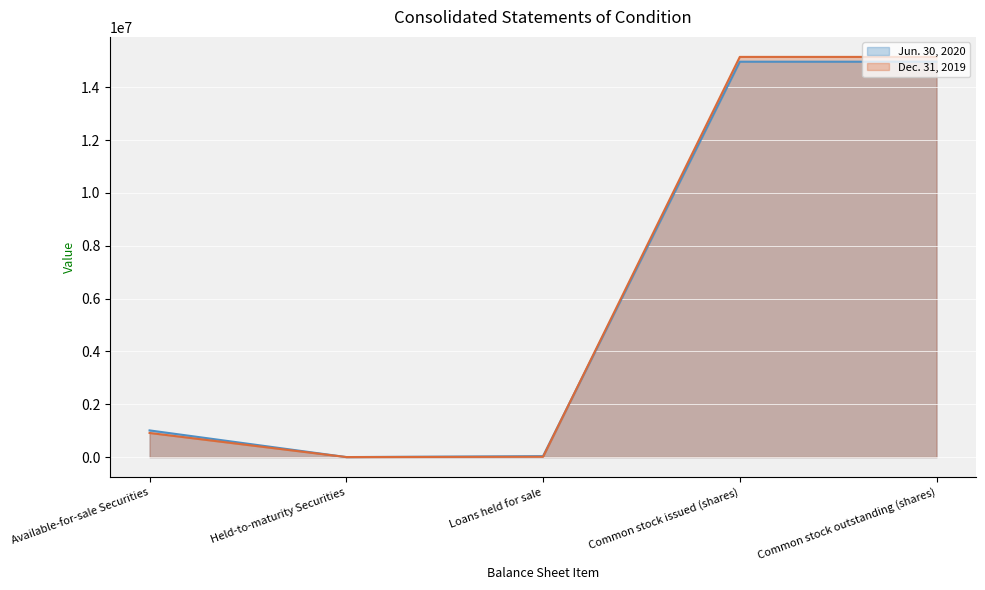

Rank the categories by Jun. 30, 2020 line value from lowest to highest.

Held-to-maturity Securities, Loans held for sale, Available-for-sale Securities, Common stock issued (shares), Common stock outstanding (shares)